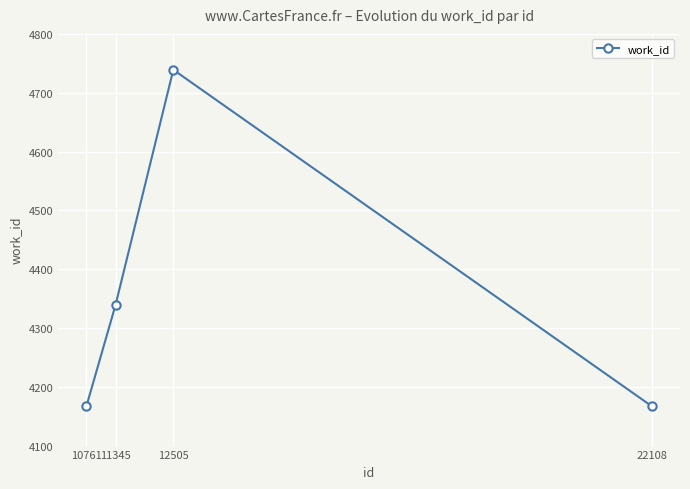

At which category does the data reach its first local peak?

12505